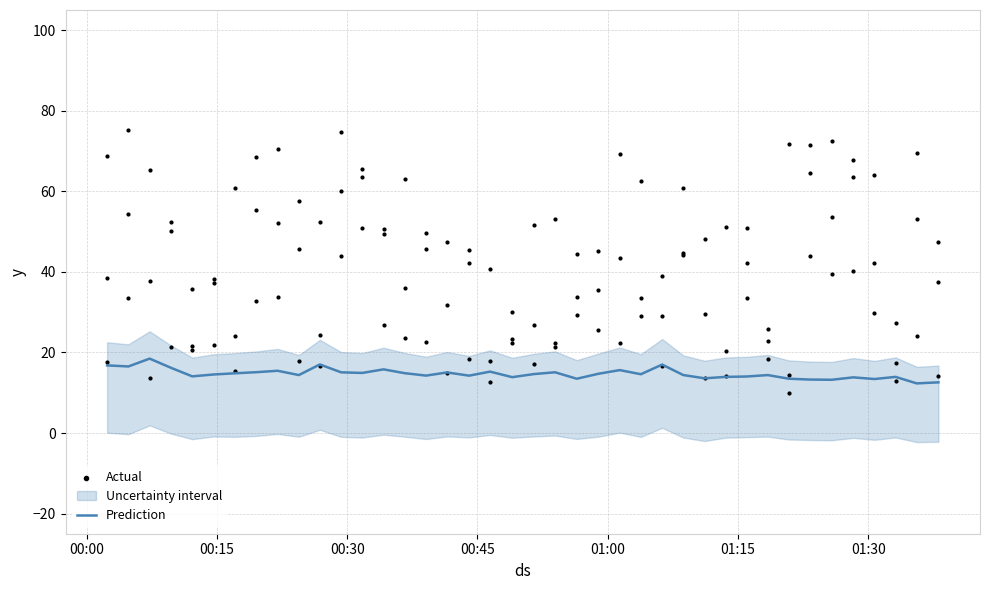

What is the minimum value for Prediction?

12.3